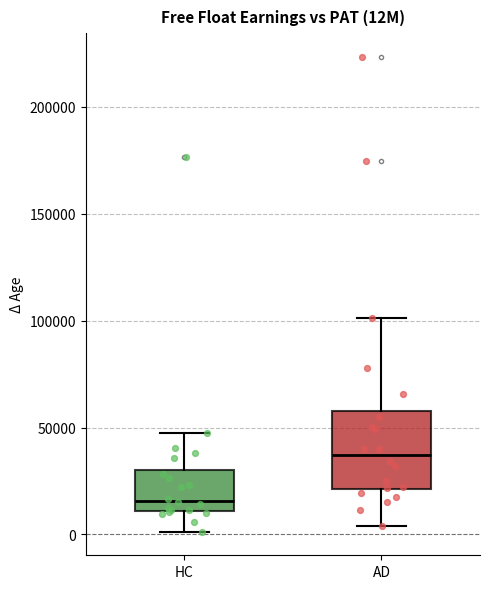

Where does the upper whisker of the box for AD end on the y-axis? The values are not printed on the chart, so give them approximately, as read against the axis.

100000